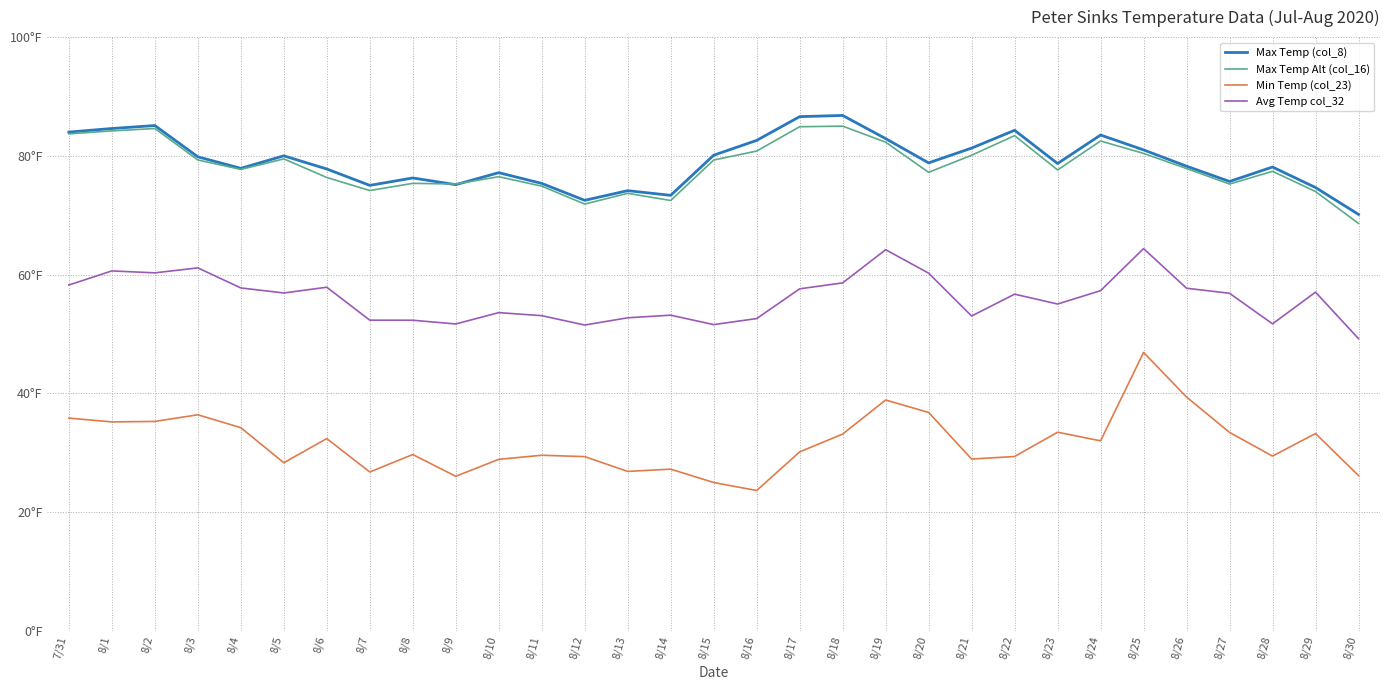

At how many categories does at least one series exceed 66?

31